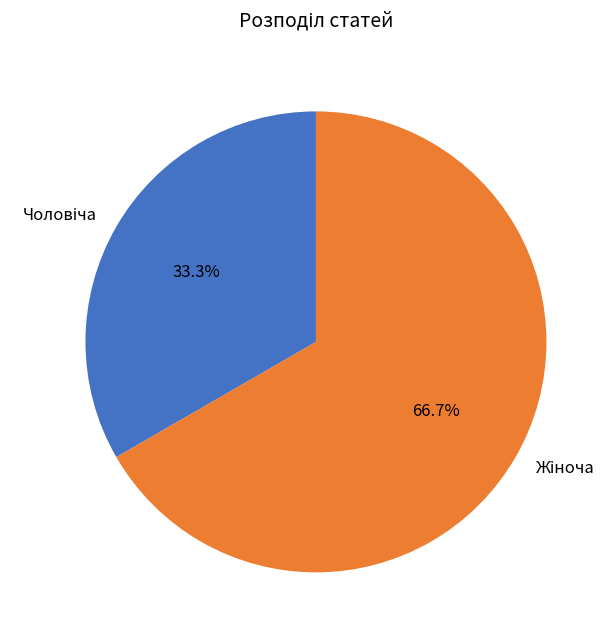

Is there any slice that represents more than half of the pie?

Yes